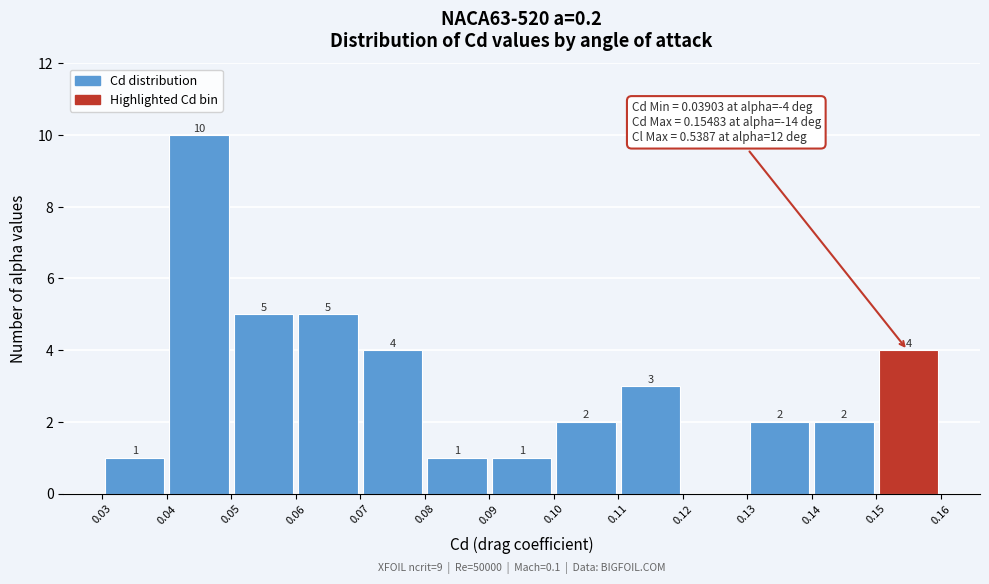

Which range on the x-axis has the tallest bar?

0.04 to 0.05